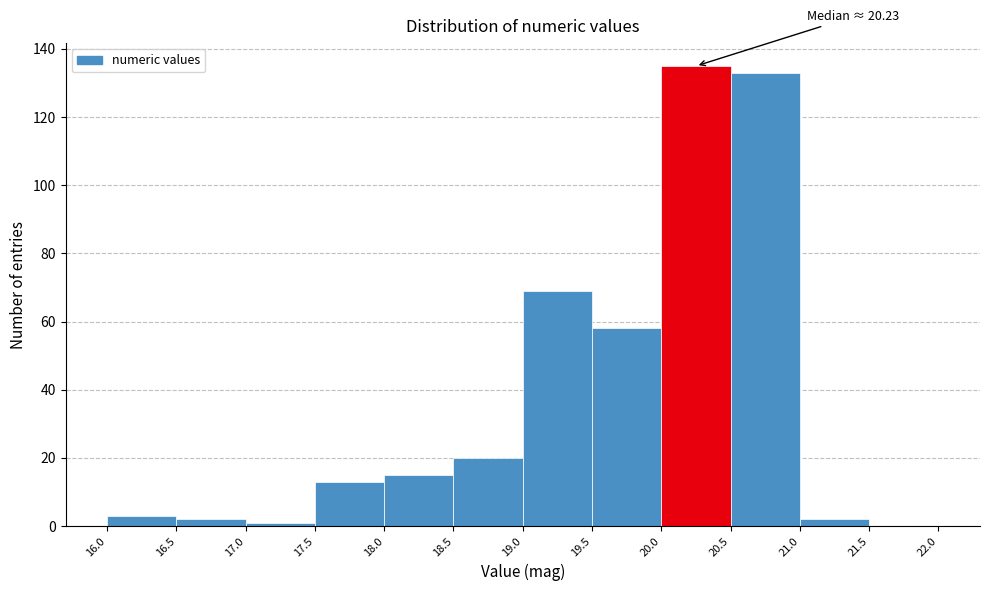

Which range on the x-axis has the tallest bar?

20.0 to 20.5